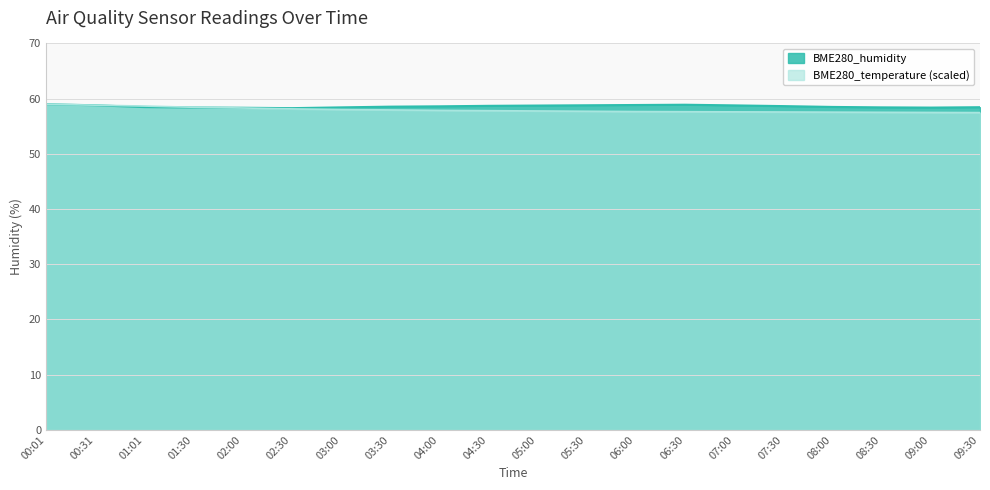

What is the total value across all series at 03:30?

116.5